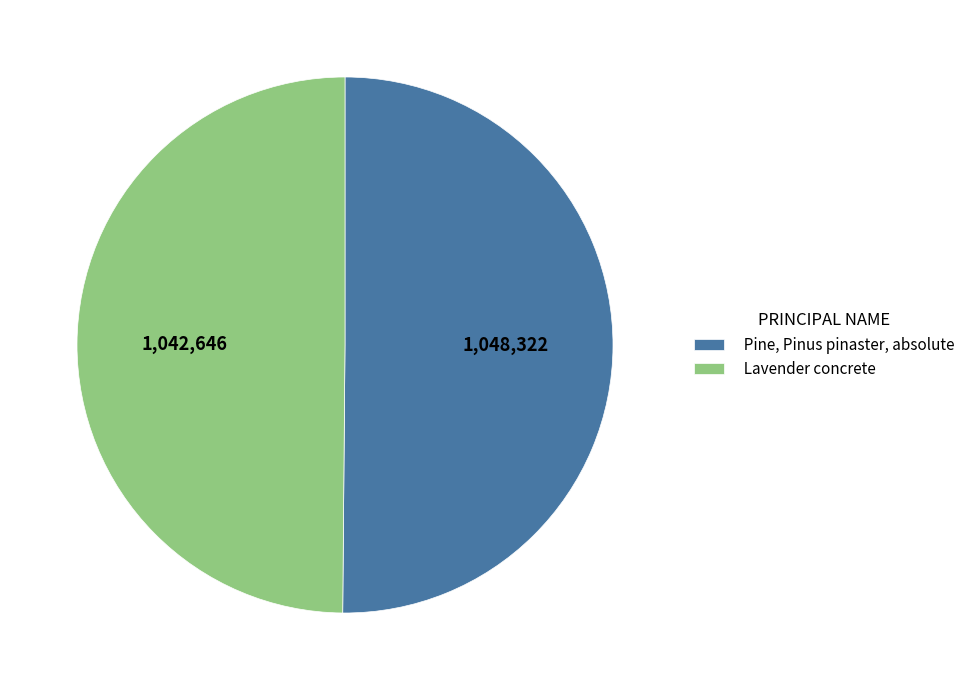

Do Pine, Pinus pinaster, absolute and Lavender concrete together represent more than half of the pie?

Yes